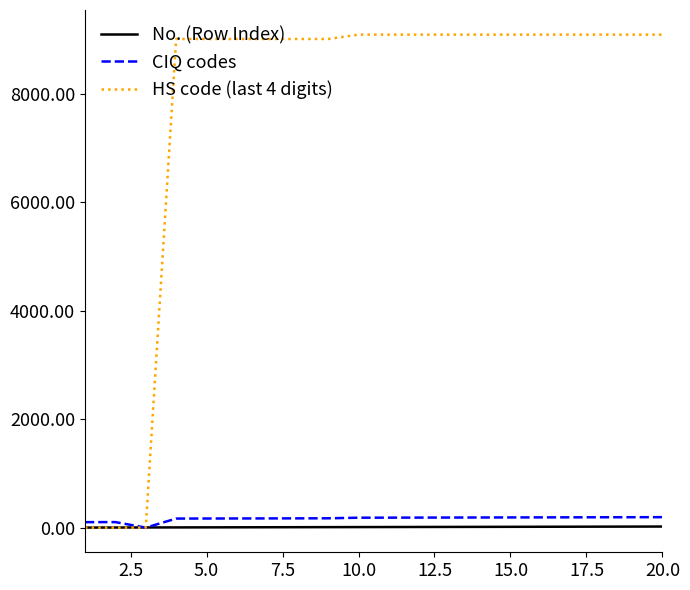

What is the greatest value displayed?

9090